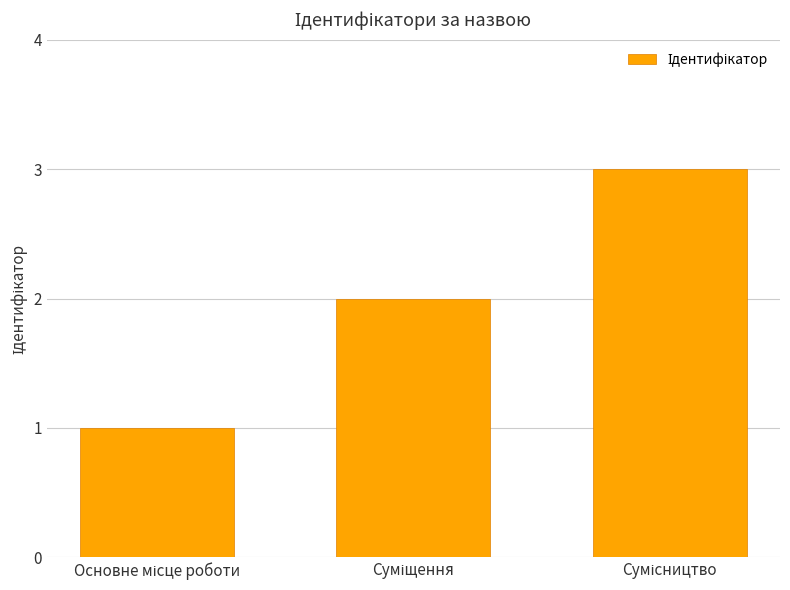

Reading left to right, transcribe all the data shown in this chart.

1	2	3